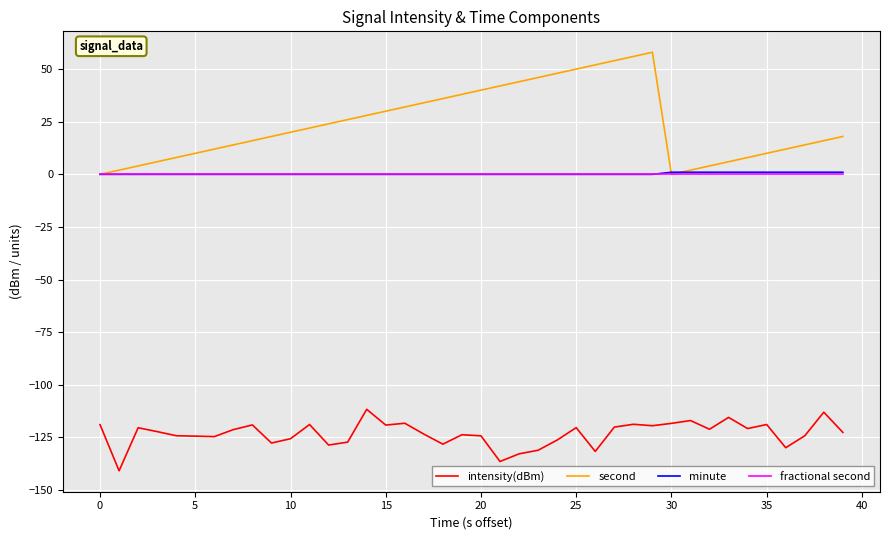

What is the lowest value of the intensity(dBm) series?

-140.8